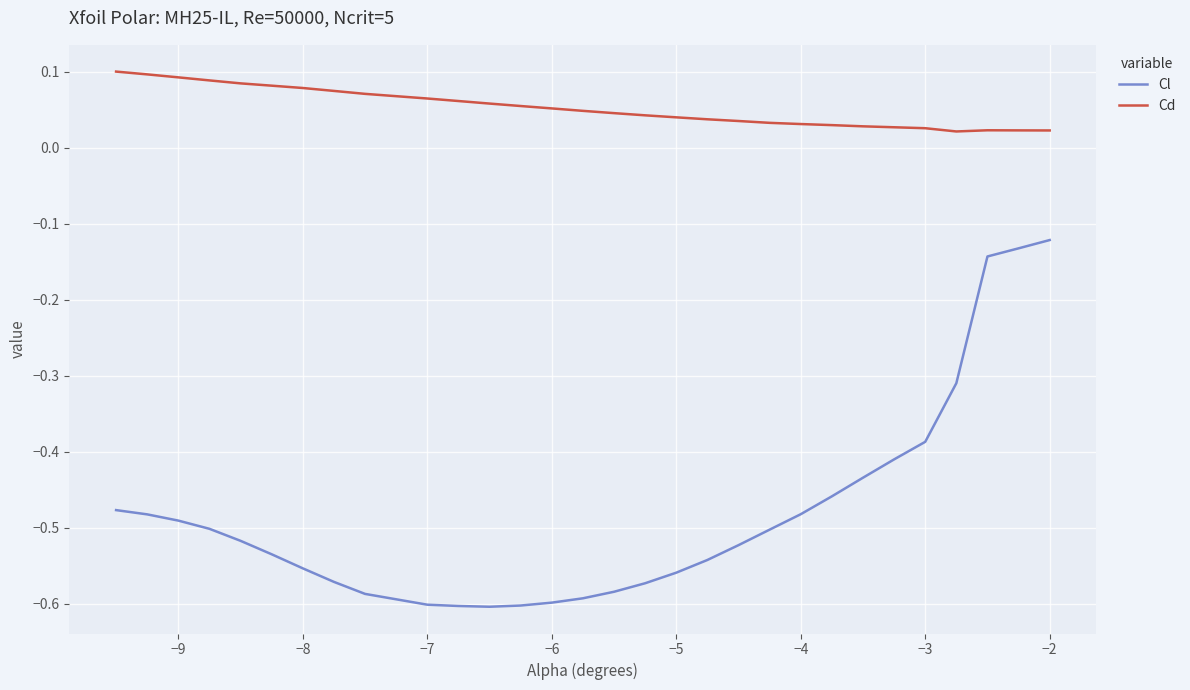

Rank the series by their average value, from lowest to highest.

Cl, Cd